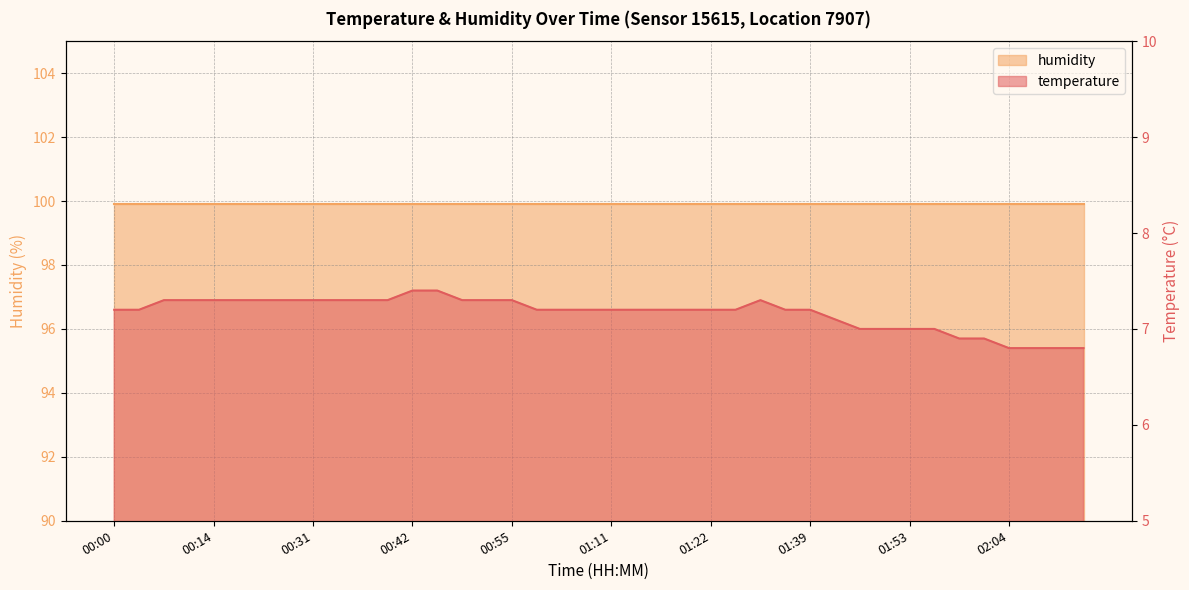

What is the minimum value shown in the chart?

6.8